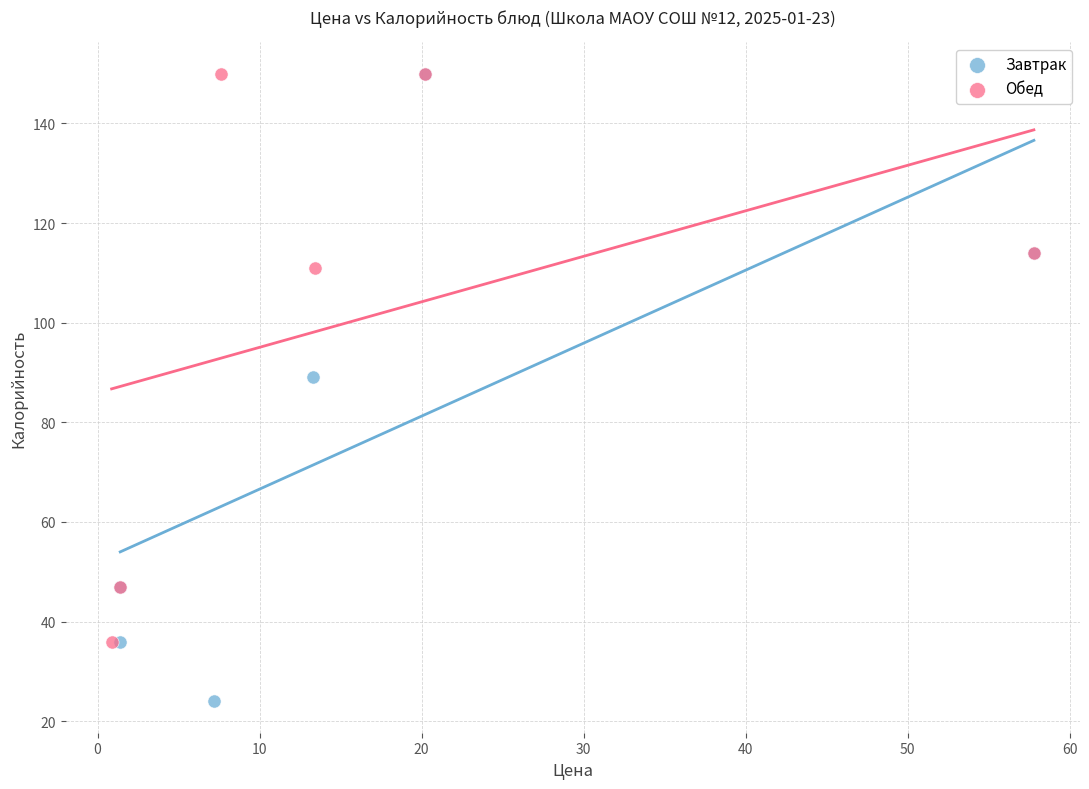

Which series has the largest Y range (max minus min)?

Завтрак